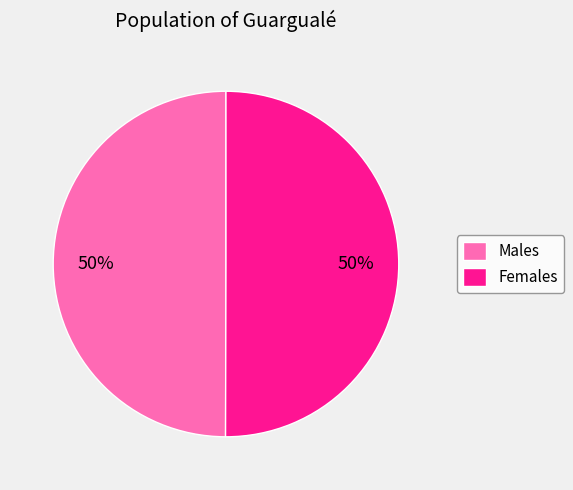

What is the ratio of the value at Females to the value at Males?

1.0